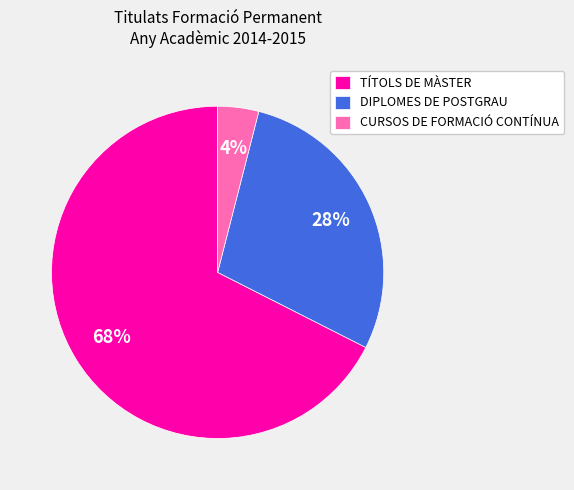

Rank the categories by value from highest to lowest.

TÍTOLS DE MÀSTER, DIPLOMES DE POSTGRAU, CURSOS DE FORMACIÓ CONTÍNUA